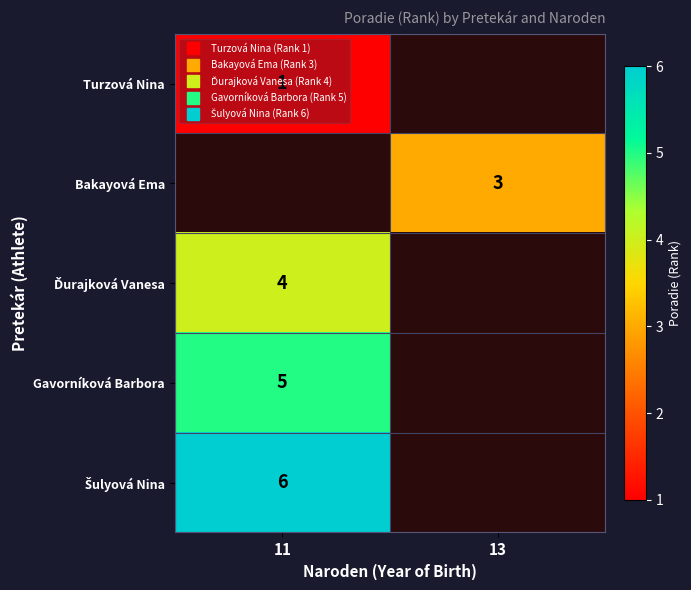

What is the smallest value displayed?

1.0